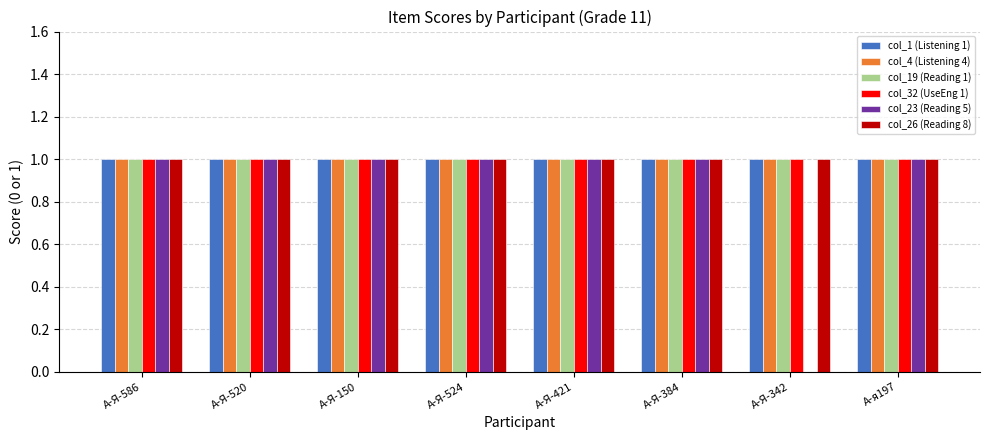

Which series changed the most between А-Я-384 and А-Я-342?

col_23 (Reading 5)